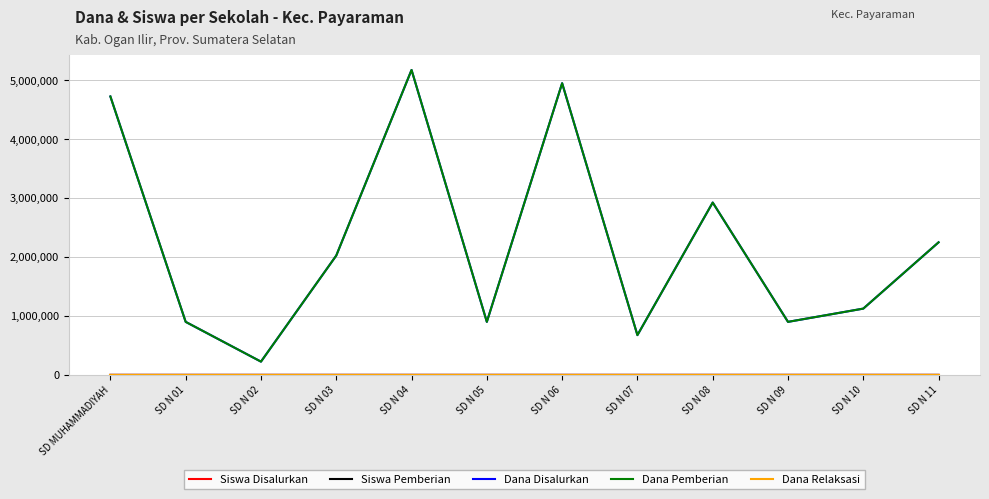

Between SD N 04 and SD N 05, which series saw the biggest shift?

Dana Disalurkan